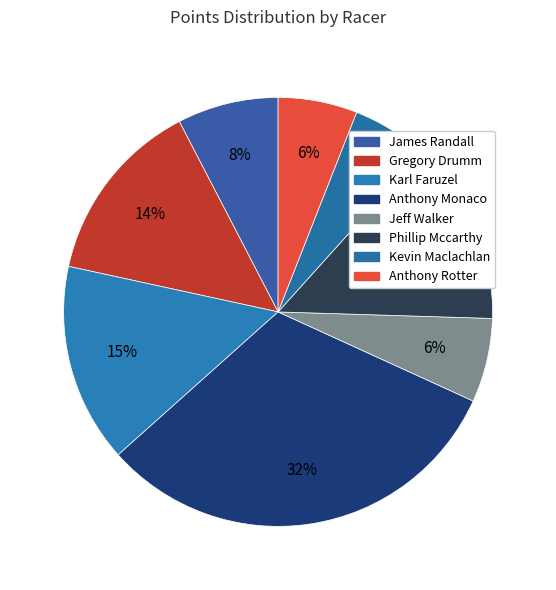

Is Gregory Drumm the majority of the pie?

No